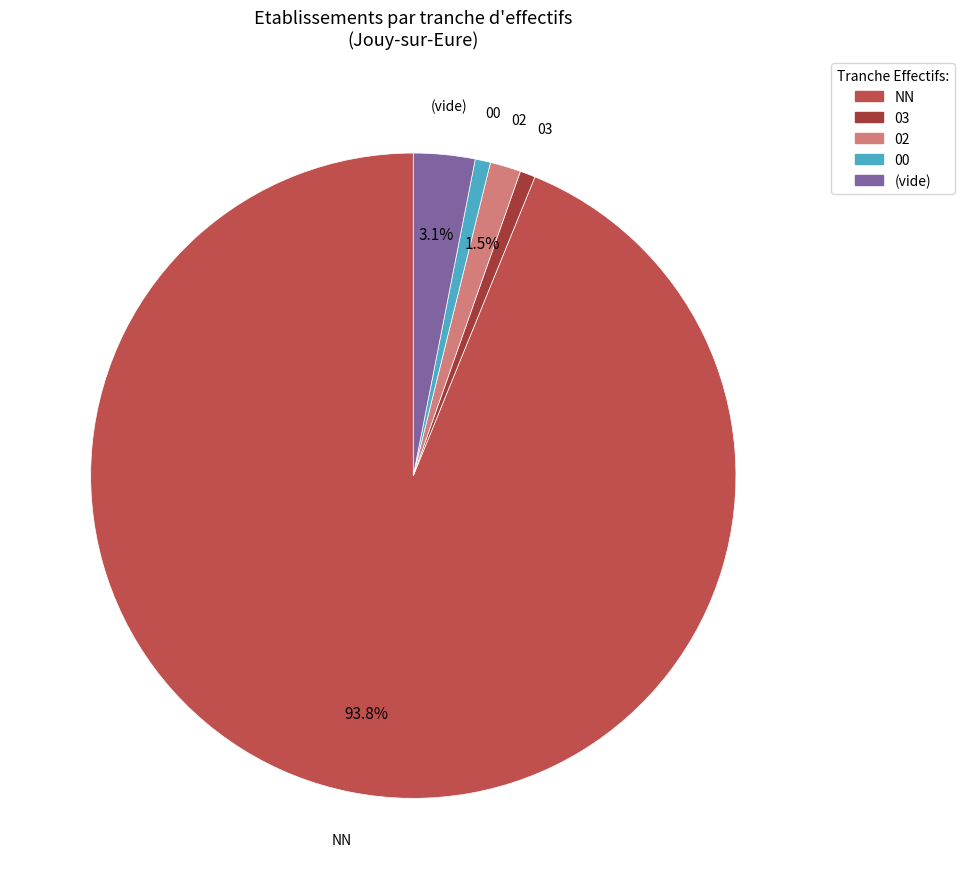

How many slices are in this pie chart?

5